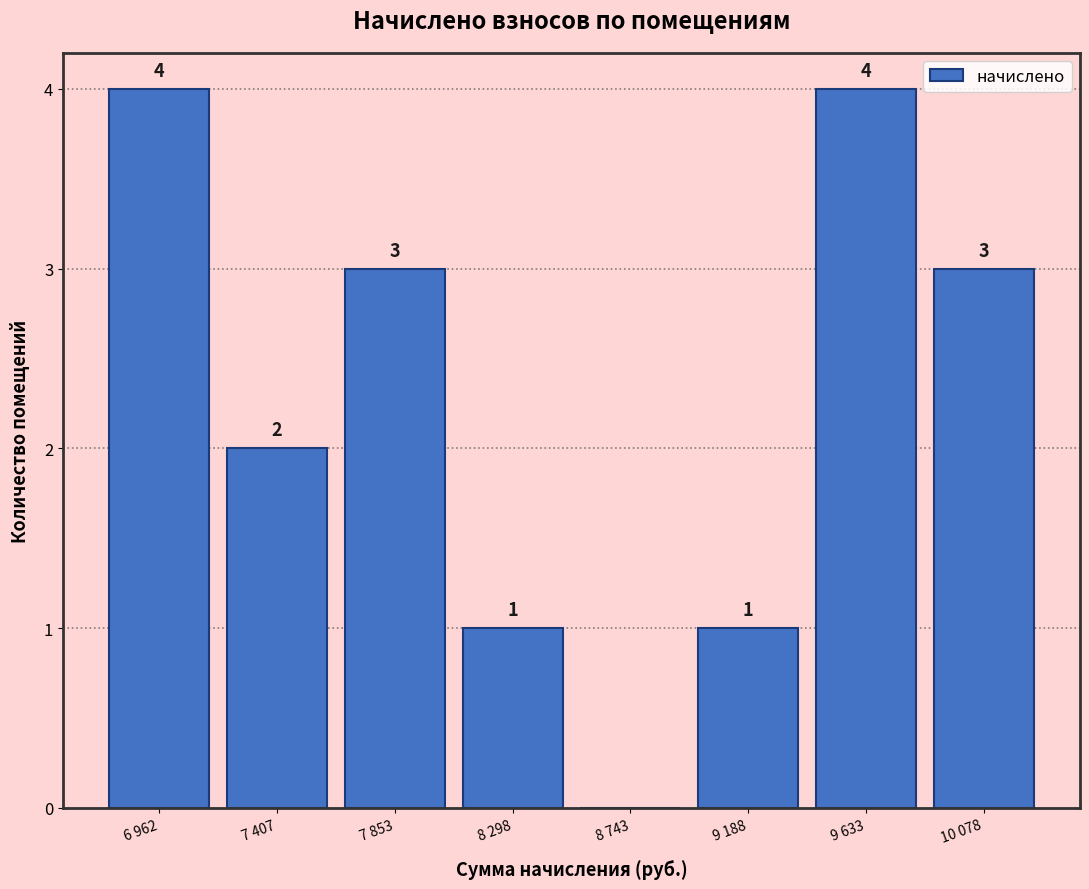

Reading left to right, list all the values displayed in this chart.

6 962=4	7 407=2	7 853=3	8 298=1	8 743=0	9 188=1	9 633=4	10 078=3